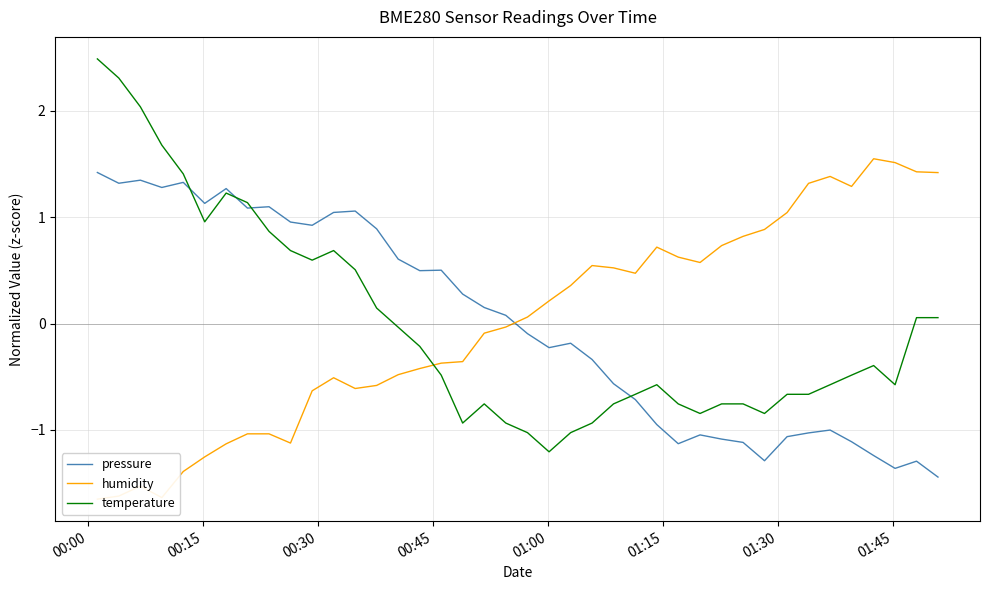

The value of temperature at 12 is 0.8. True or false?

False